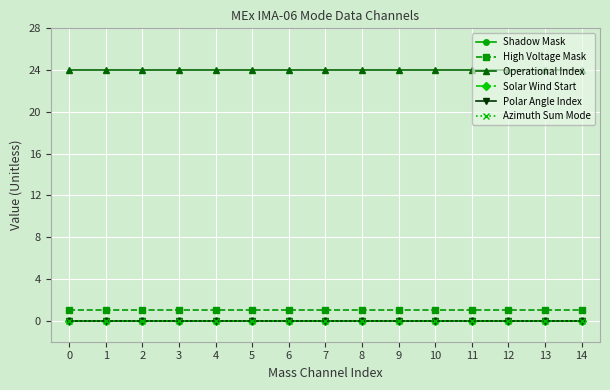

True or false: Shadow Mask and Azimuth Sum Mode intersect in this chart.

False